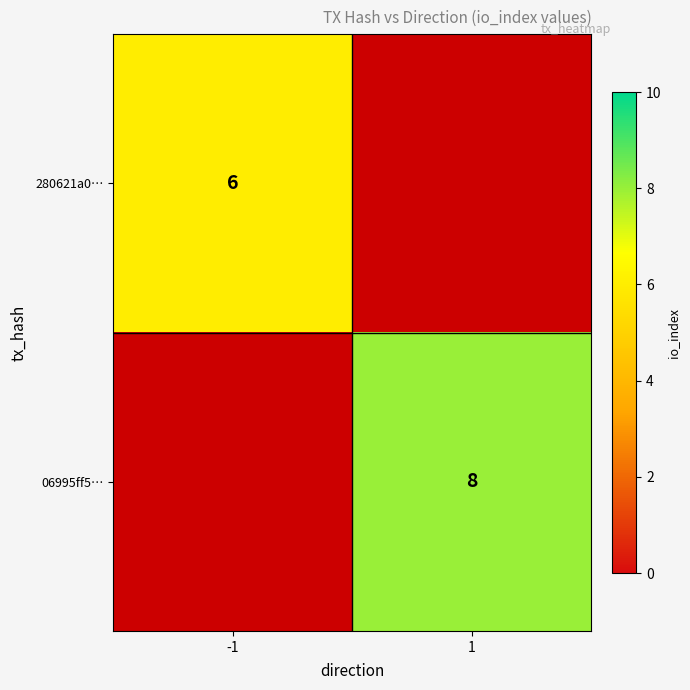

Is the value of 06995ff5… at 1 greater than the value of 280621a0… at -1?

Yes